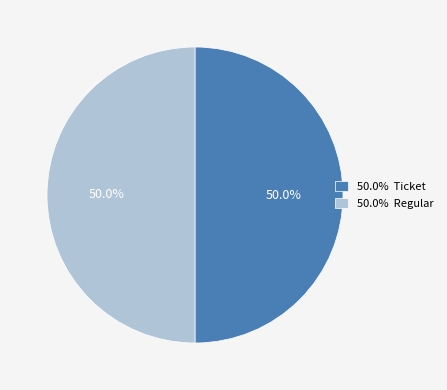

Approximately how many times larger is the value at 50.0% Regular compared to 50.0% Ticket?

1.0